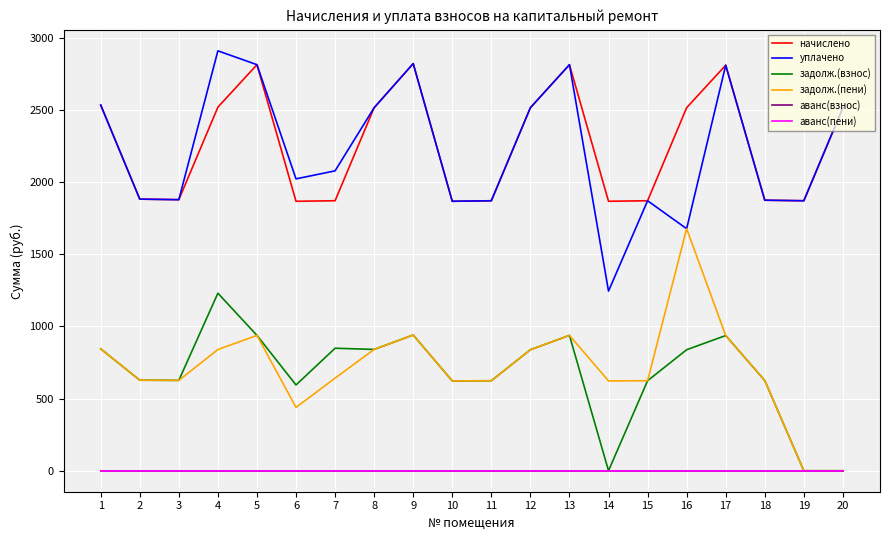

What is the average value of the начислено series?

2254.2